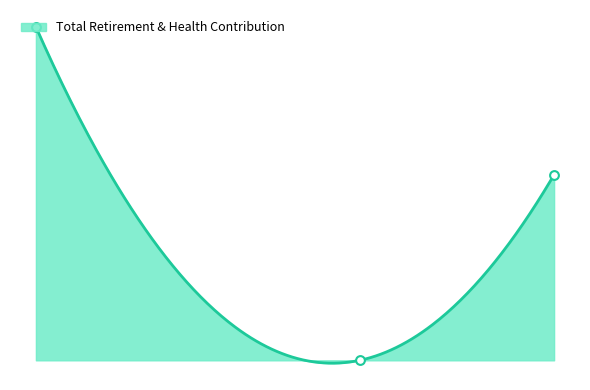

What is the ratio of the value at Police Chief to the value at Administrative Assistant II?

0.6